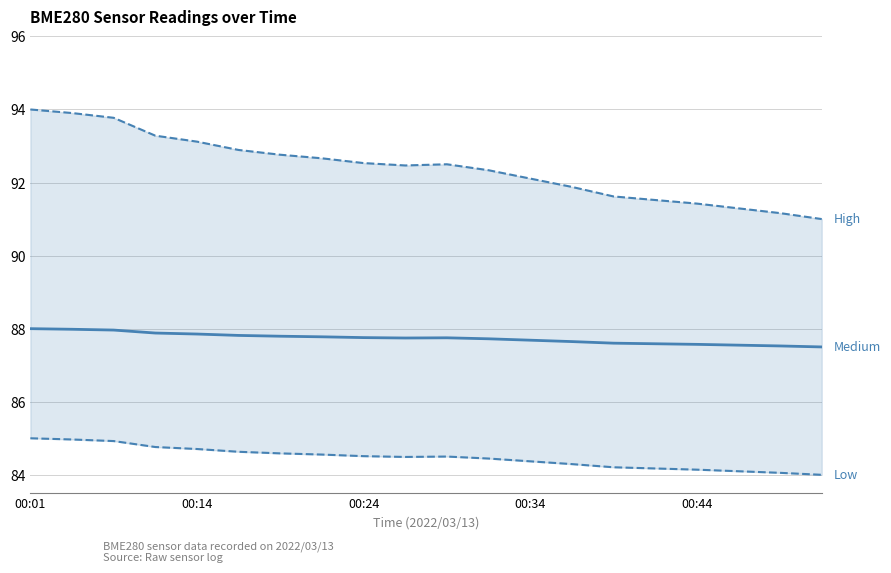

What is the sum of all Low values?

1689.4